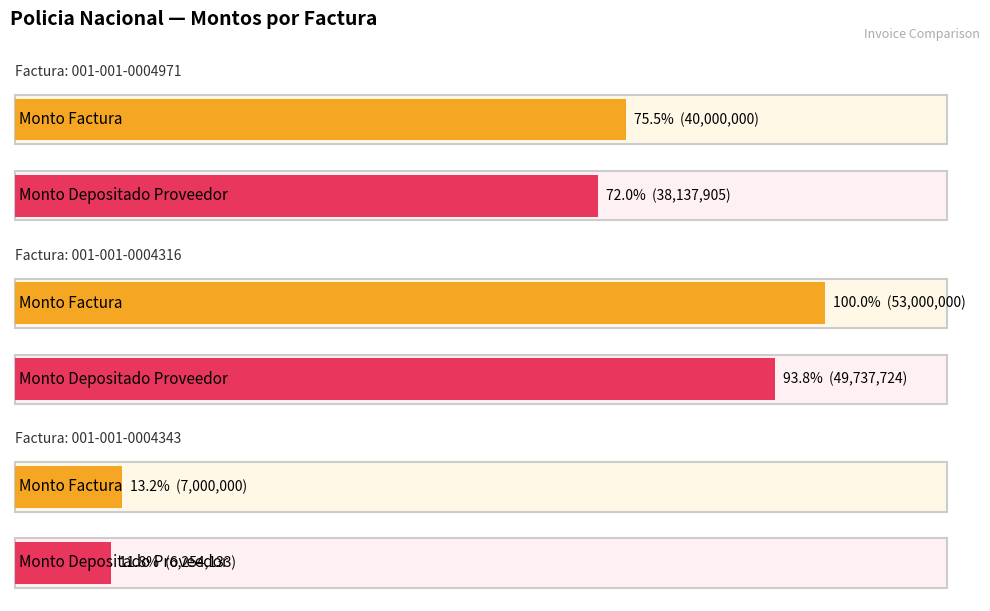

What is the average value of the monto_depositado_proveedor series?

31376587